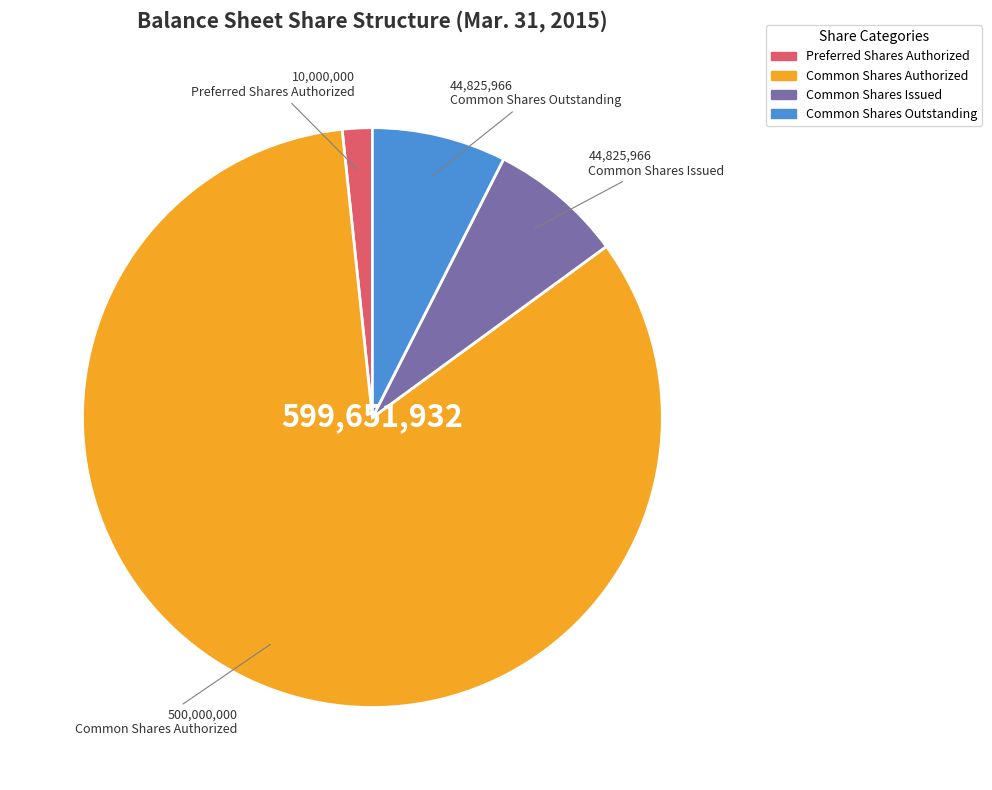

True or false: Common Shares Issued accounts for 7% of the total.

True